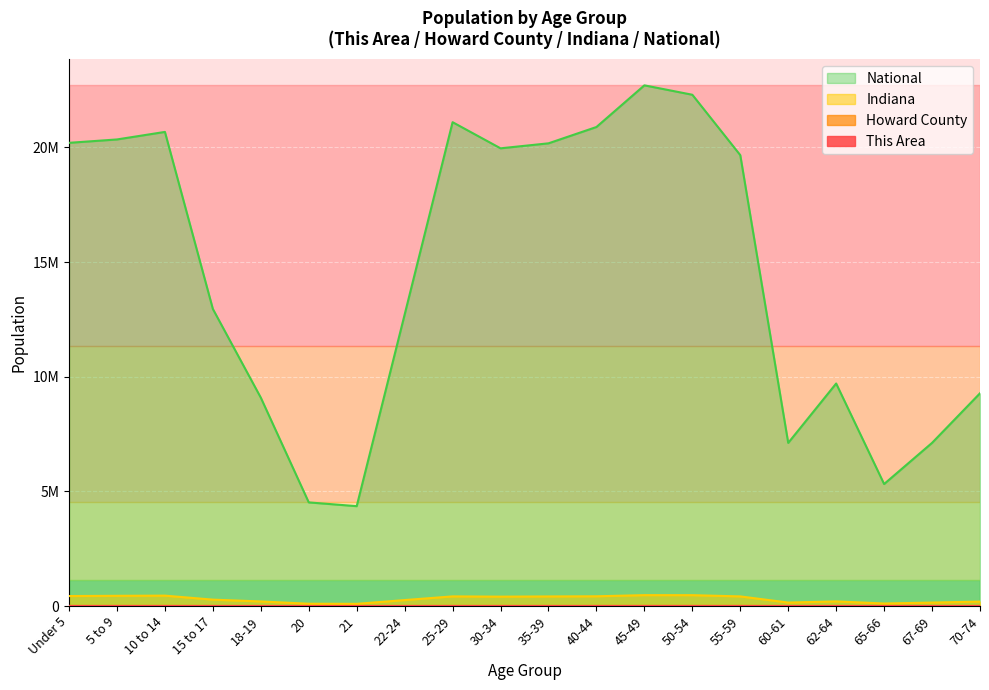

The value of National at 55-59 is 12295603. True or false?

False